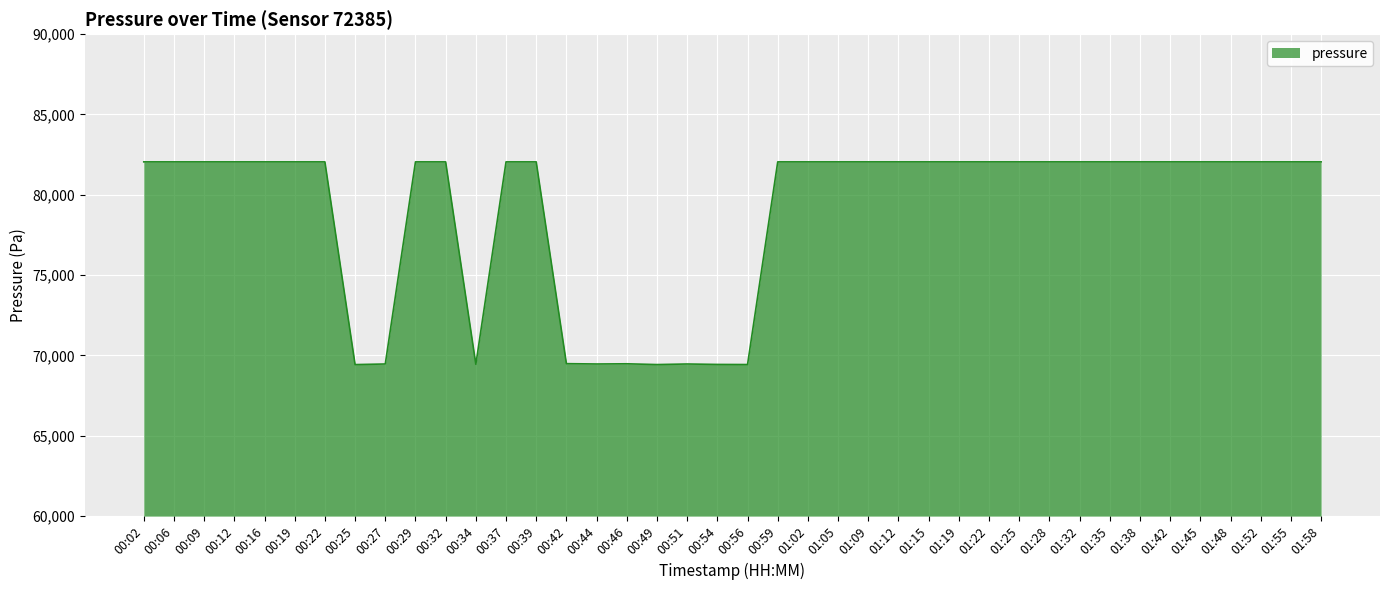

What is the minimum value shown in the chart?

69431.6